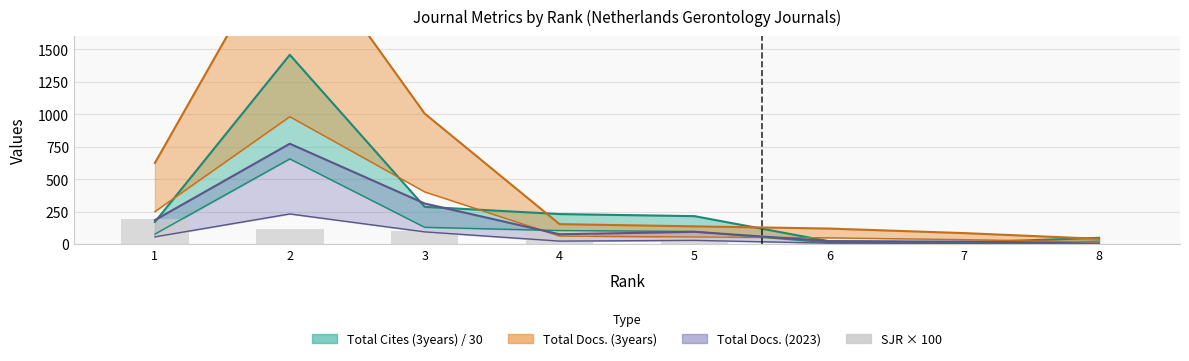

Are the bars horizontal?

No